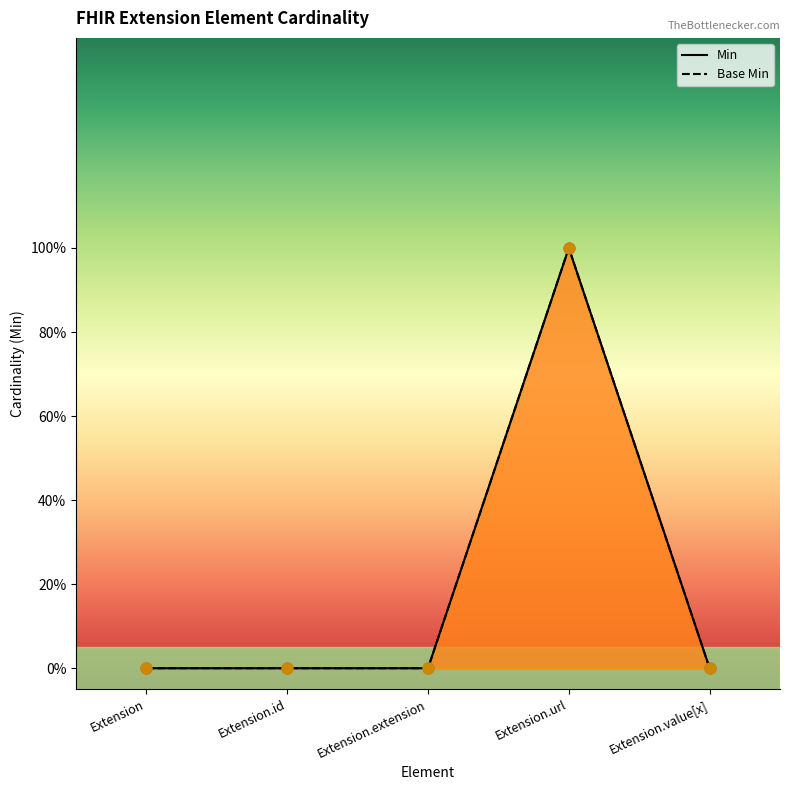

What are all the series names shown in the legend?

Min, Base Min